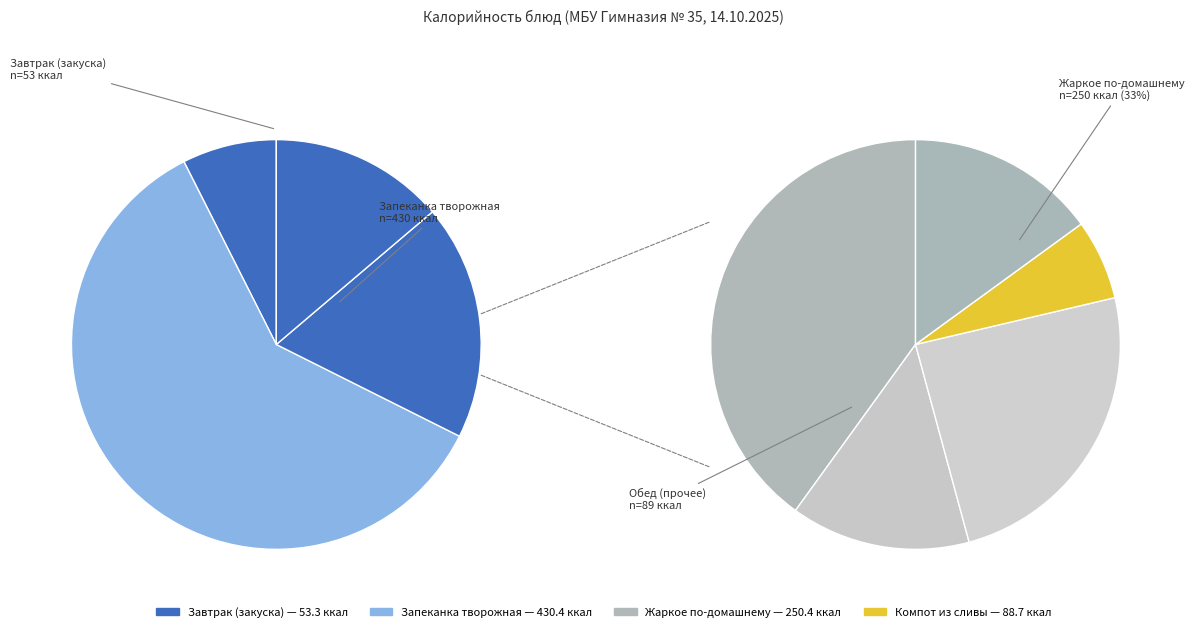

Does any single category account for the majority?

No